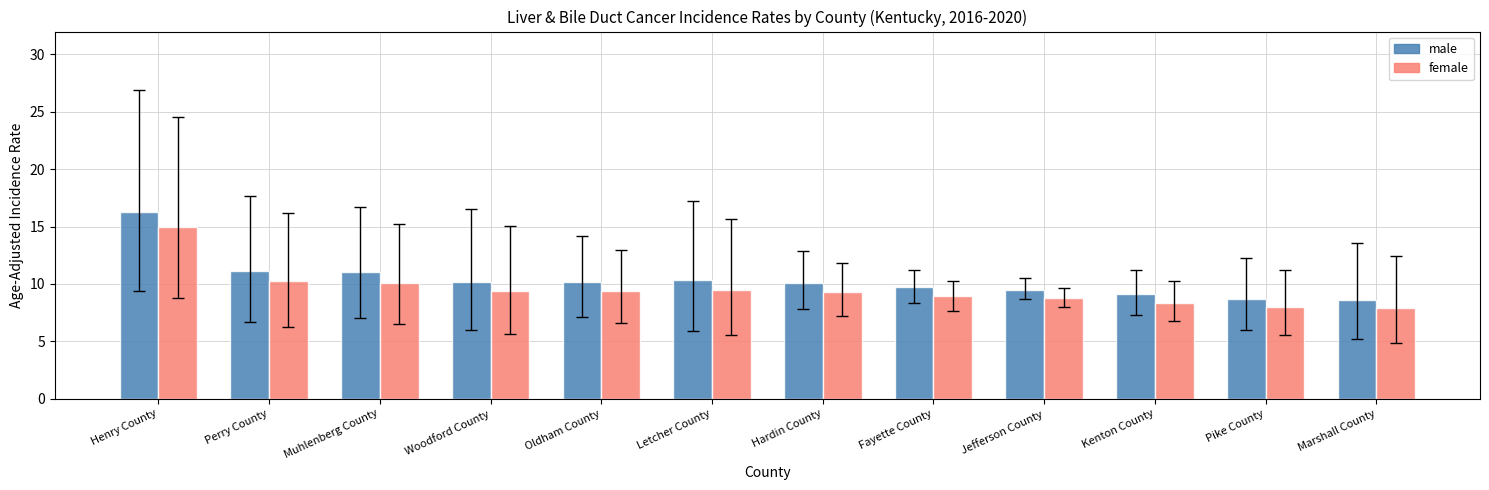

Rank the series by their average value, from highest to lowest.

male, female